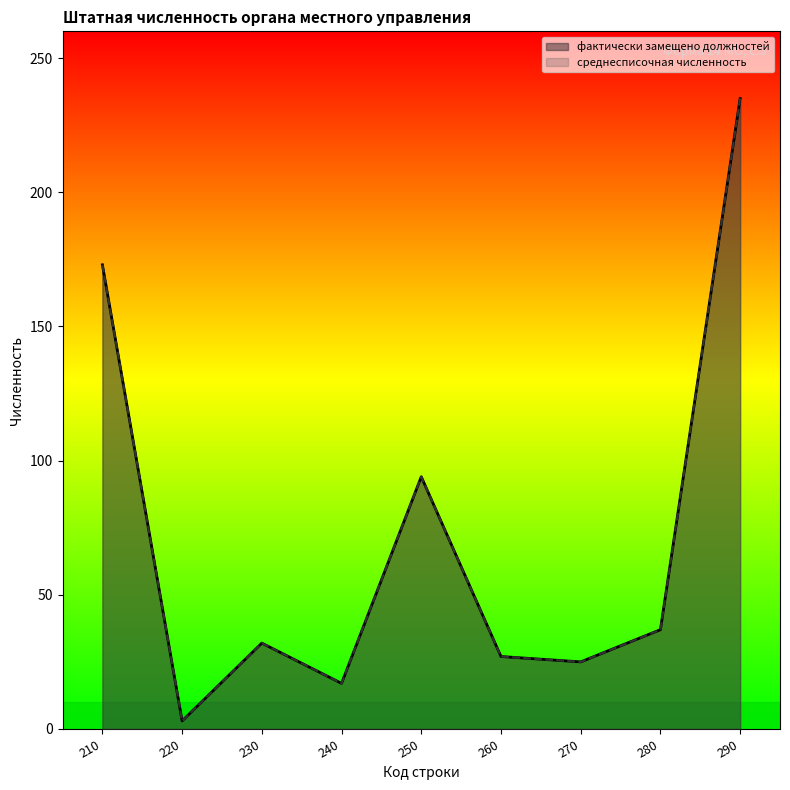

What is the total value across all series at 280?

74